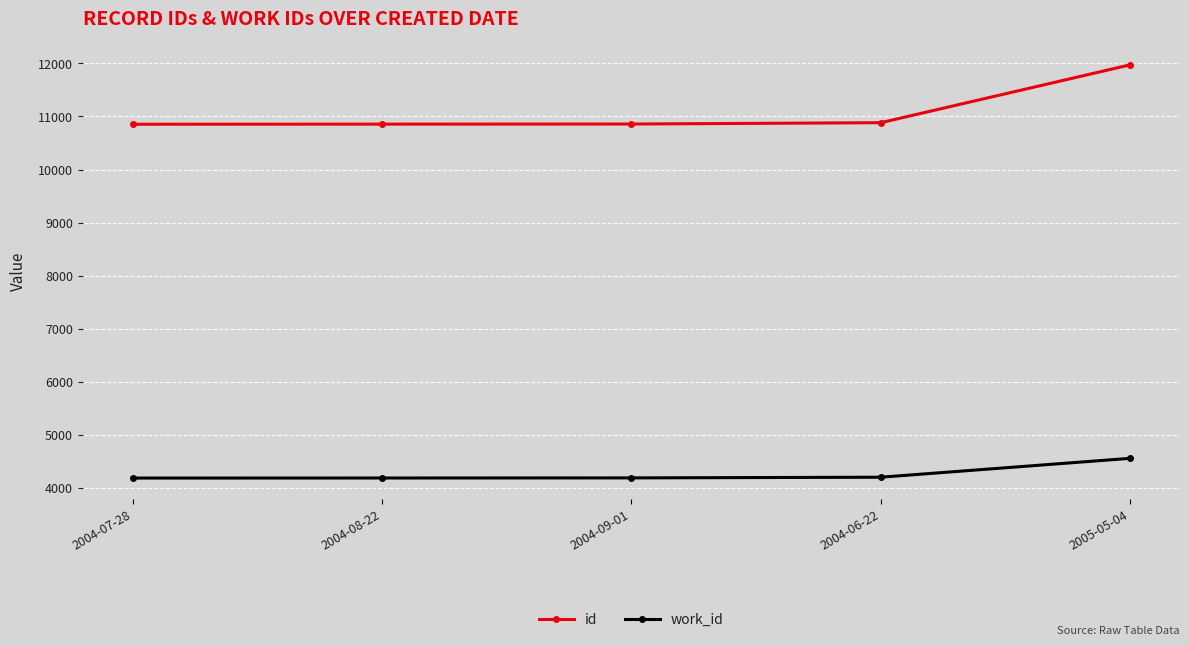

True or false: id and work_id cross at least once.

False